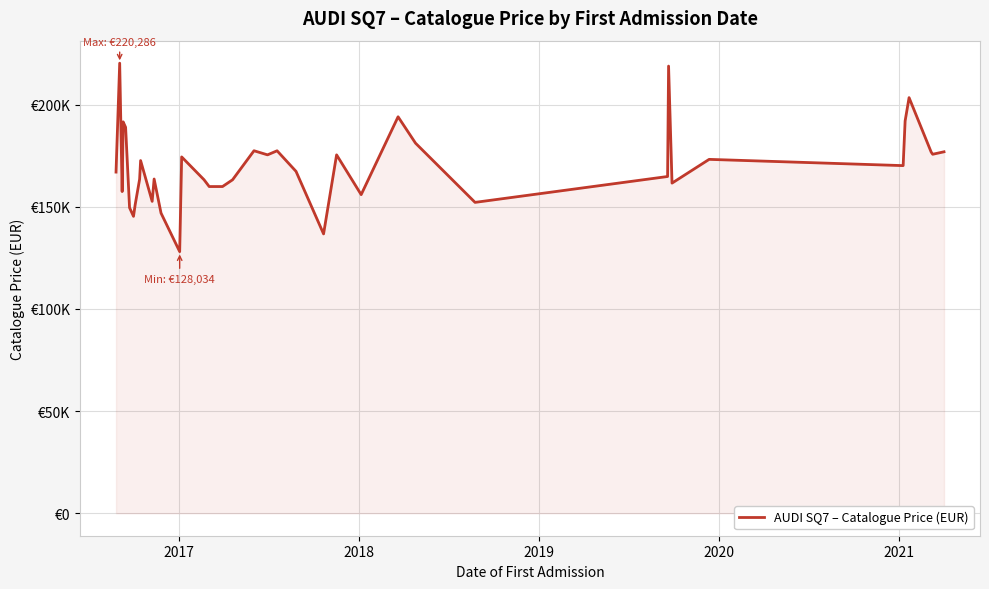

Does the chart have visible grid lines?

Yes